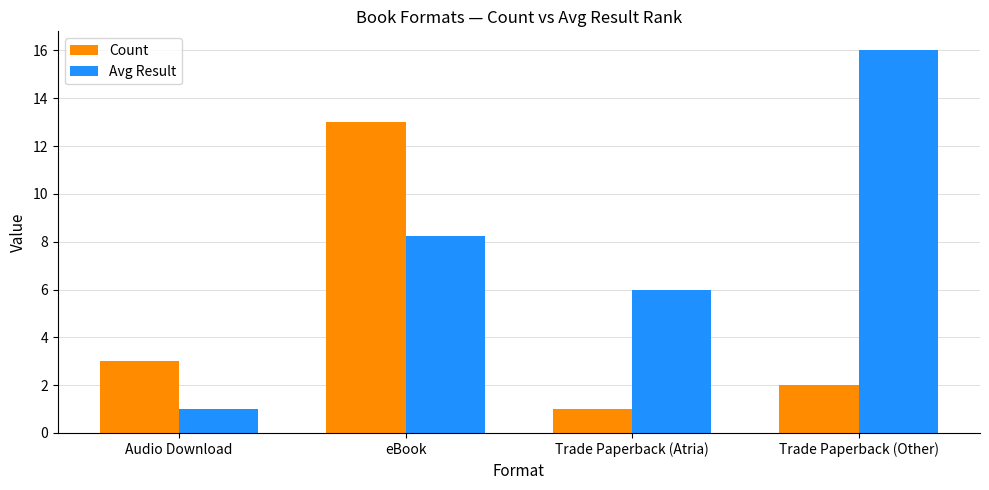

What is the maximum value shown in the chart?

16.0